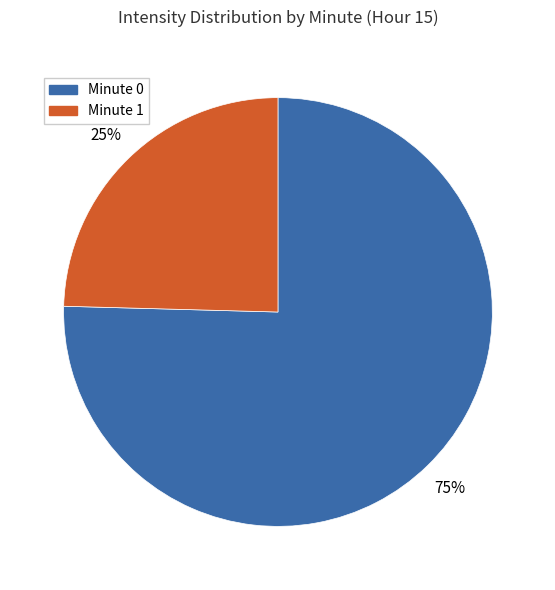

Is there a majority slice in this chart?

Yes